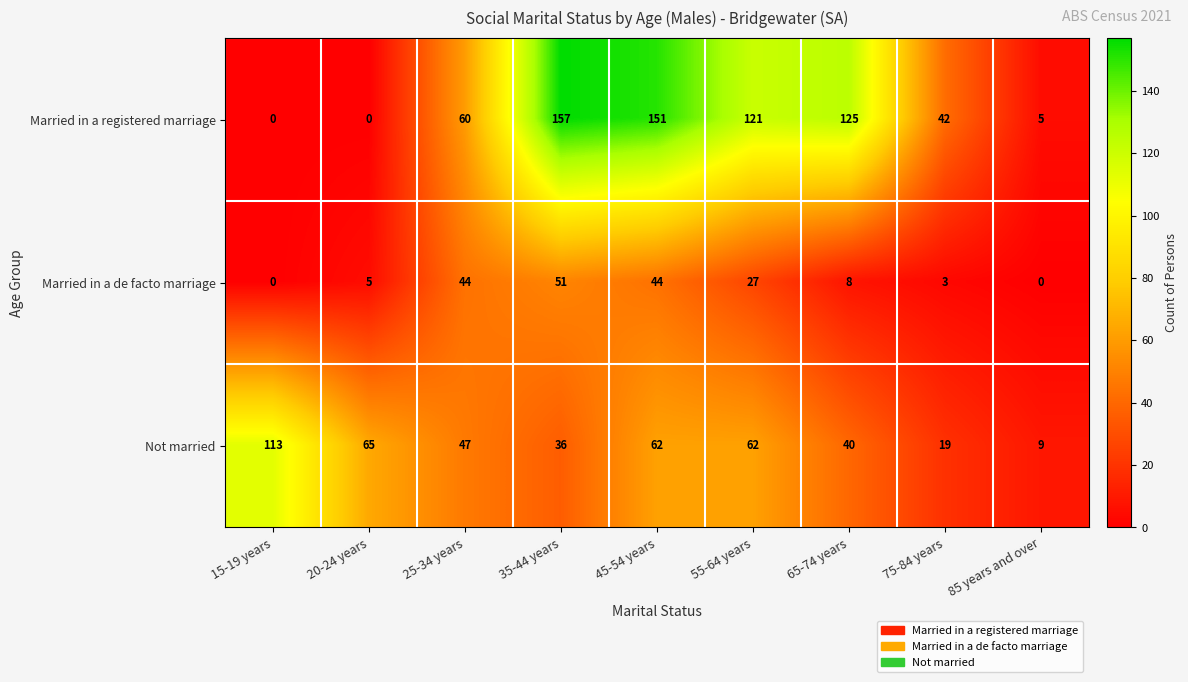

Between 20-24 years and 55-64 years, which series saw the biggest shift?

Married in a registered marriage